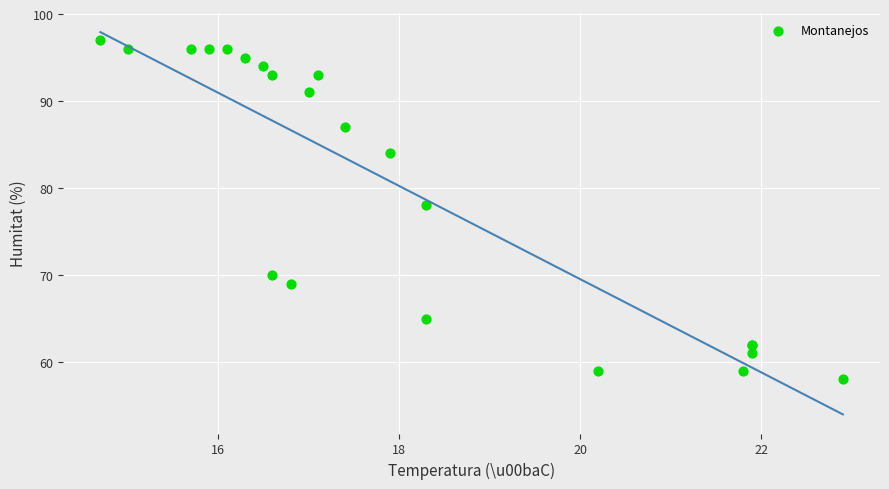

What Y value in the scatter plot is closest to 77?

78